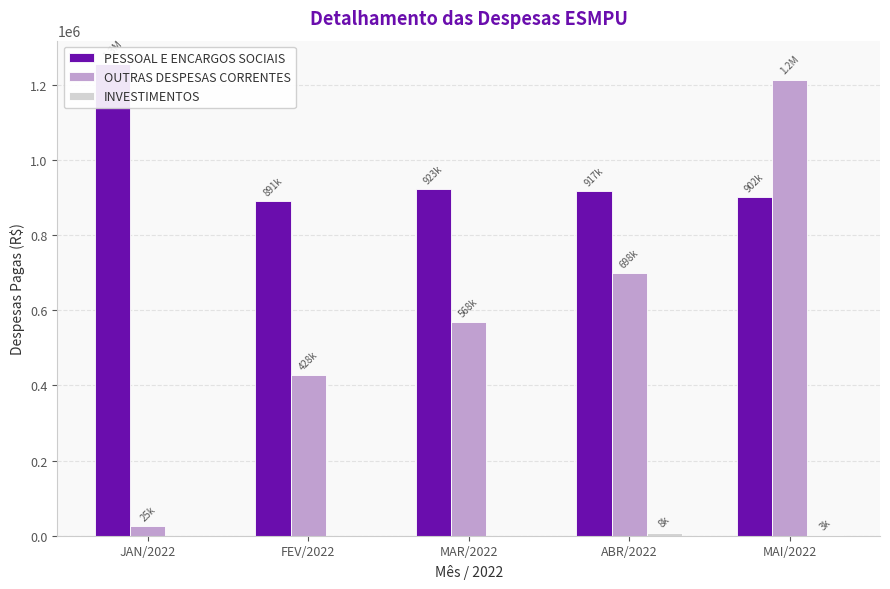

What is the average value of the INVESTIMENTOS series?

2220.0